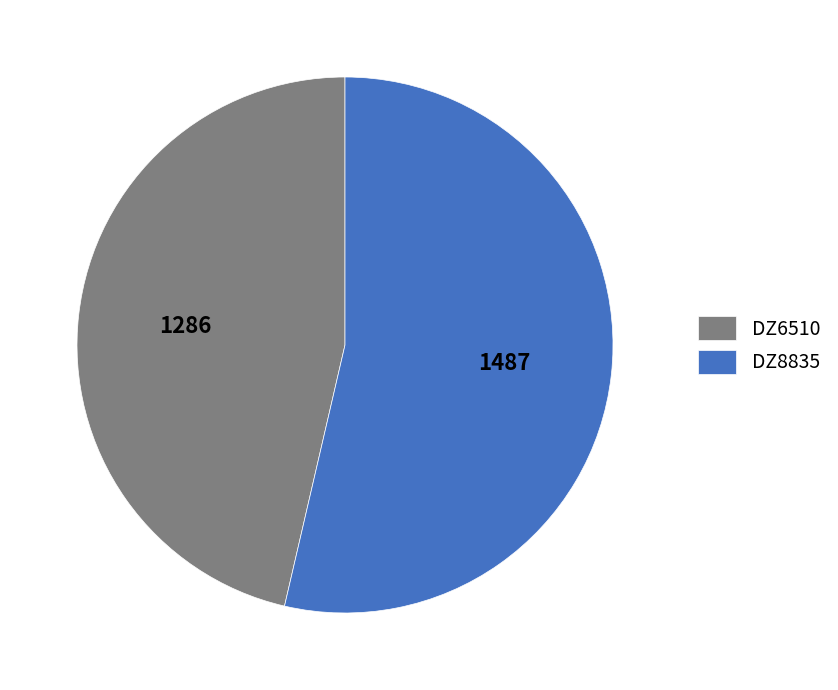

Rank the categories by value from highest to lowest.

DZ8835, DZ6510